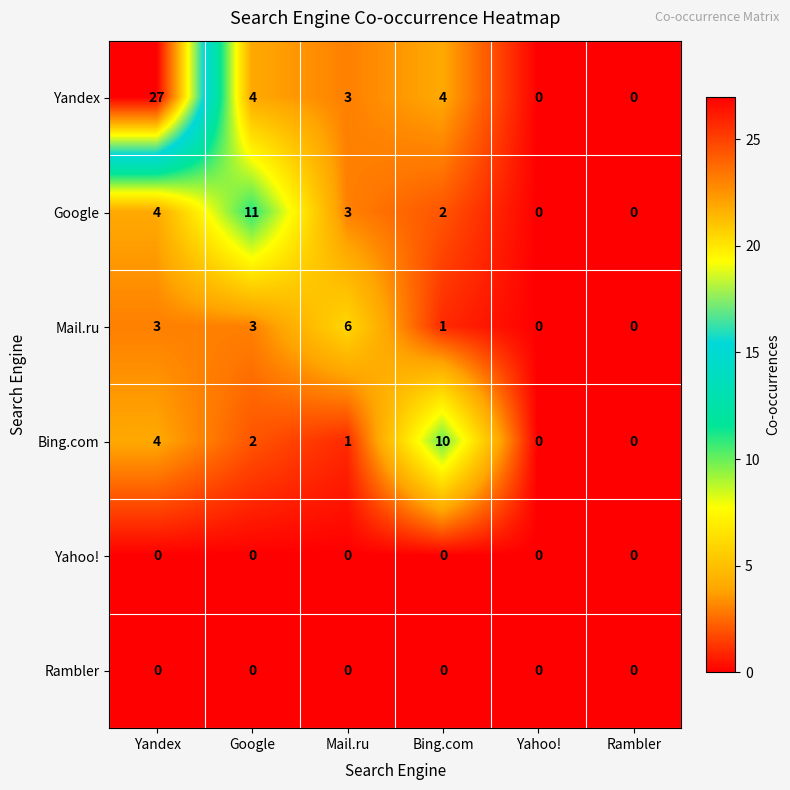

What is the maximum value shown in the chart?

27